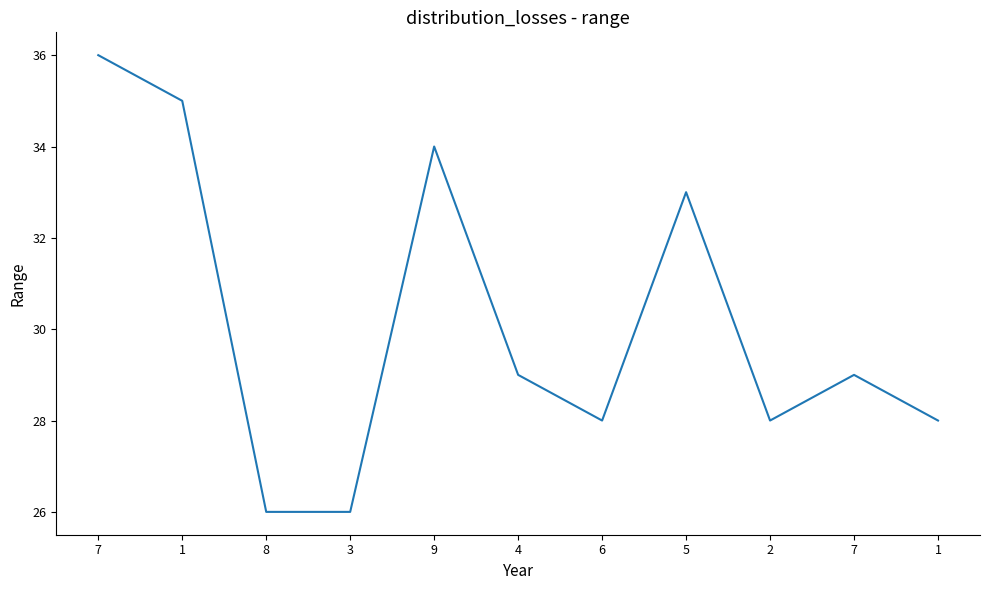

True or false: the data has more than 1 interior local peaks.

True